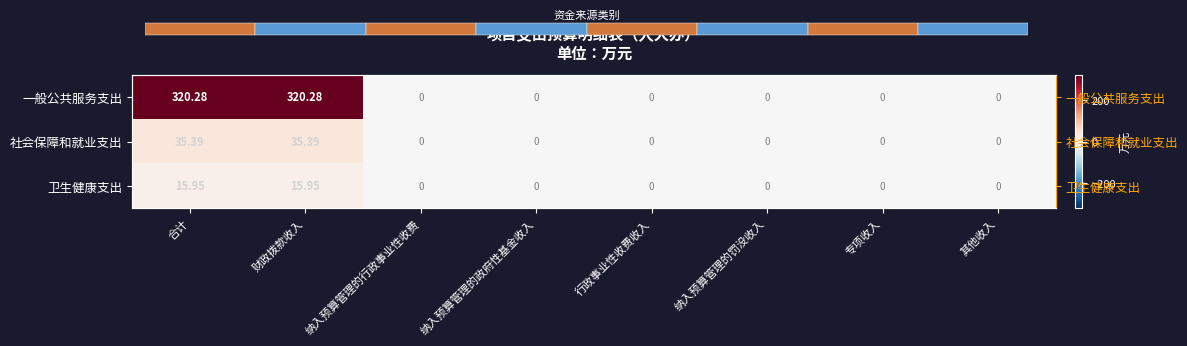

Is it true that 卫生健康支出 equals 26.8 at 合计?

False